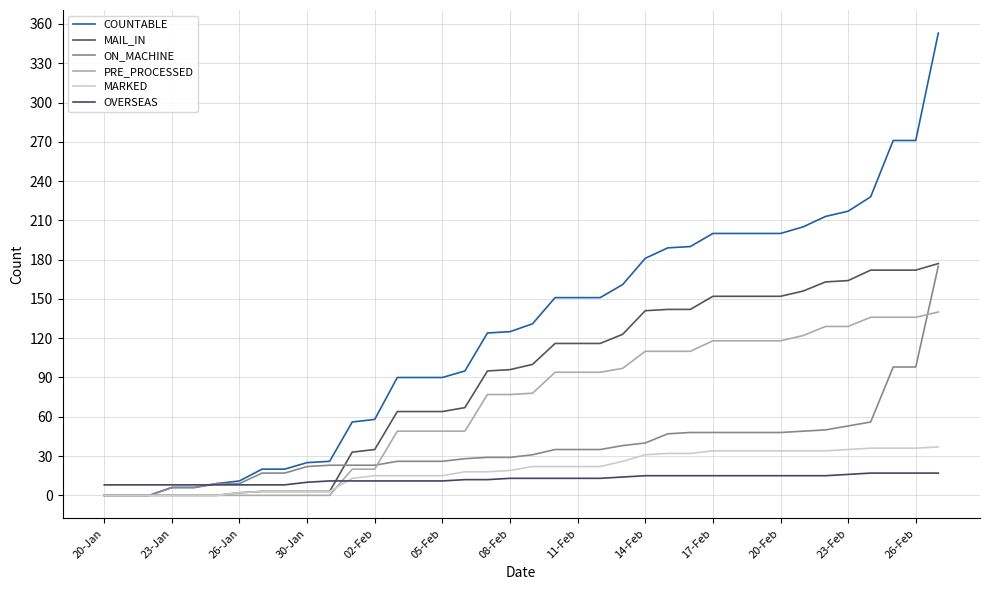

Reading left to right, list all the values displayed in this chart.

COUNTABLE: 0	0	0	6	6	9	11	20	20	25	26	56	58	90	90	90	95	124	125	131	151	151	151	161	181	189	190	200	200	200	200	205	213	217	228	271	271	353
MAIL_IN: 0	0	0	0	0	0	2	3	3	3	3	33	35	64	64	64	67	95	96	100	116	116	116	123	141	142	142	152	152	152	152	156	163	164	172	172	172	177
ON_MACHINE: 0	0	0	6	6	9	9	17	17	22	23	23	23	26	26	26	28	29	29	31	35	35	35	38	40	47	48	48	48	48	48	49	50	53	56	98	98	175
PRE_PROCESSED: 0	0	0	0	0	0	0	0	0	0	0	20	20	49	49	49	49	77	77	78	94	94	94	97	110	110	110	118	118	118	118	122	129	129	136	136	136	140
MARKED: 0	0	0	0	0	0	2	3	3	3	3	13	15	15	15	15	18	18	19	22	22	22	22	26	31	32	32	34	34	34	34	34	34	35	36	36	36	37
OVERSEAS: 8	8	8	8	8	8	8	8	8	10	11	11	11	11	11	11	12	12	13	13	13	13	13	14	15	15	15	15	15	15	15	15	15	16	17	17	17	17